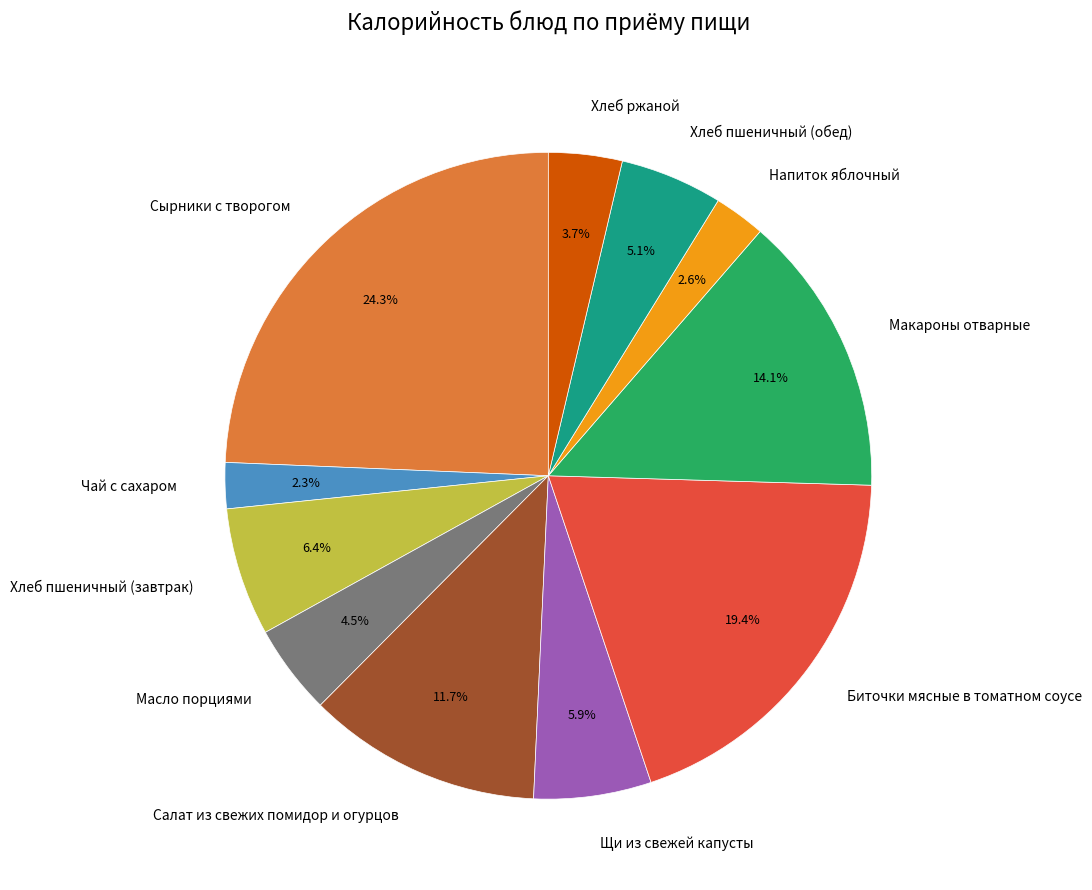

To the nearest percent, what is the combined percentage of Напиток яблочный and Хлеб пшеничный (обед)?

8%